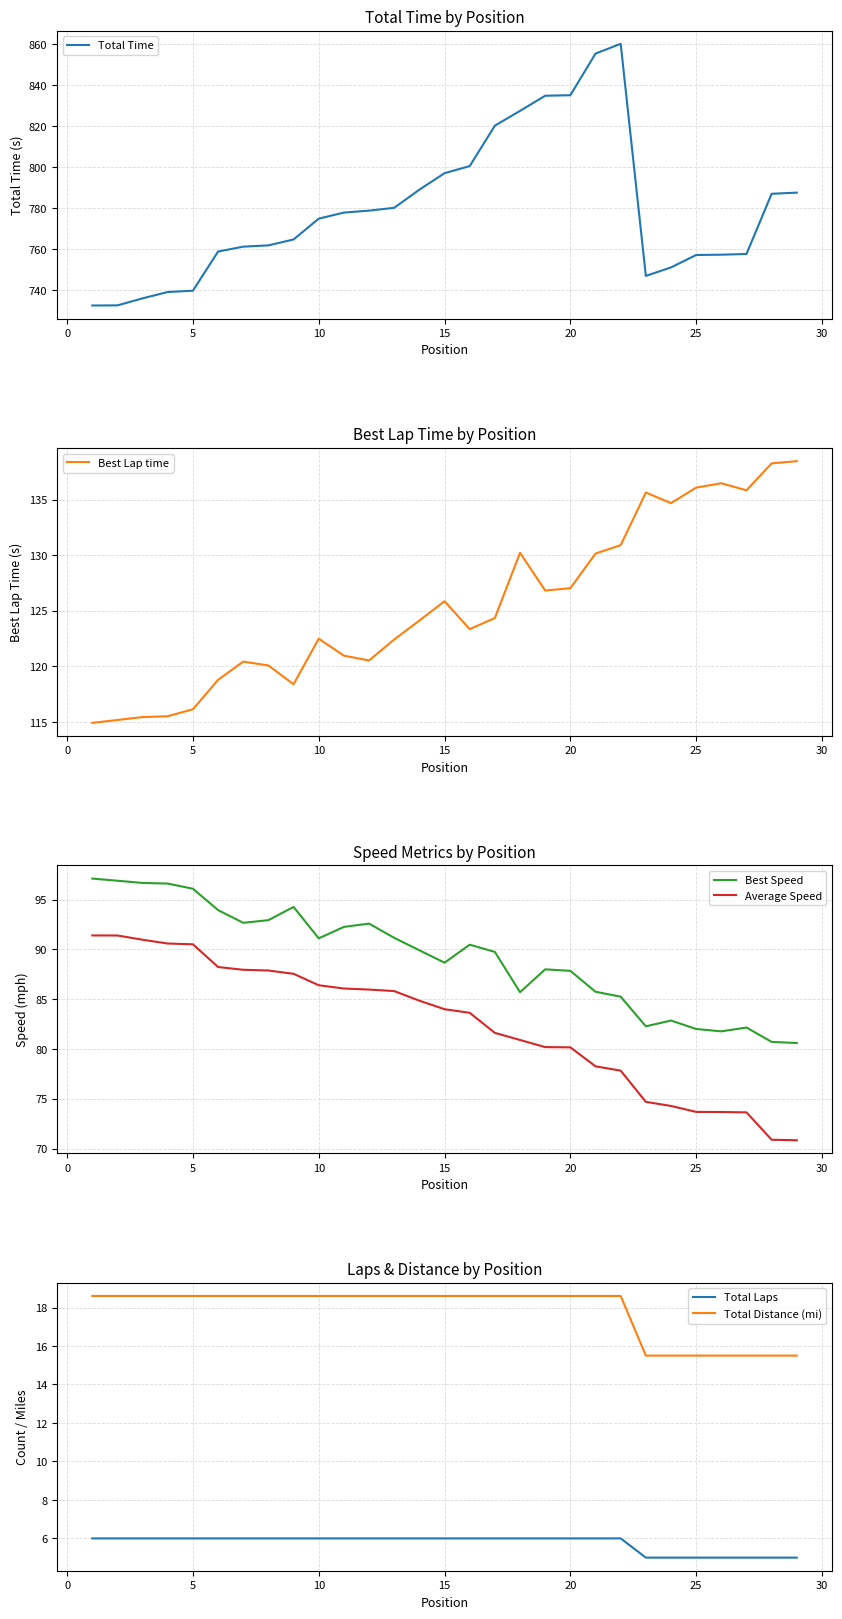

How many data points does each series have?

29